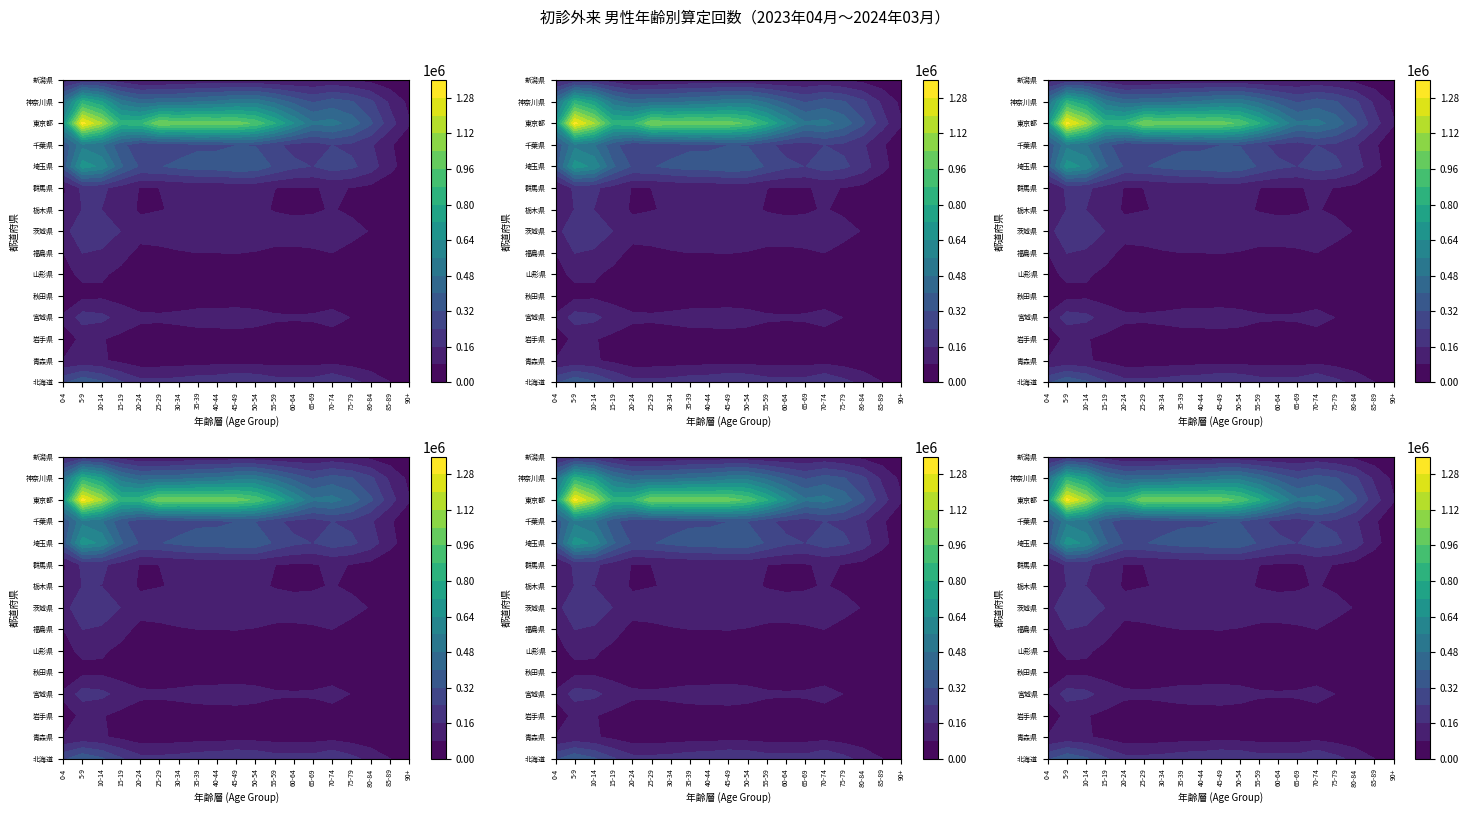

Which has a higher value, 12 or 15?

12